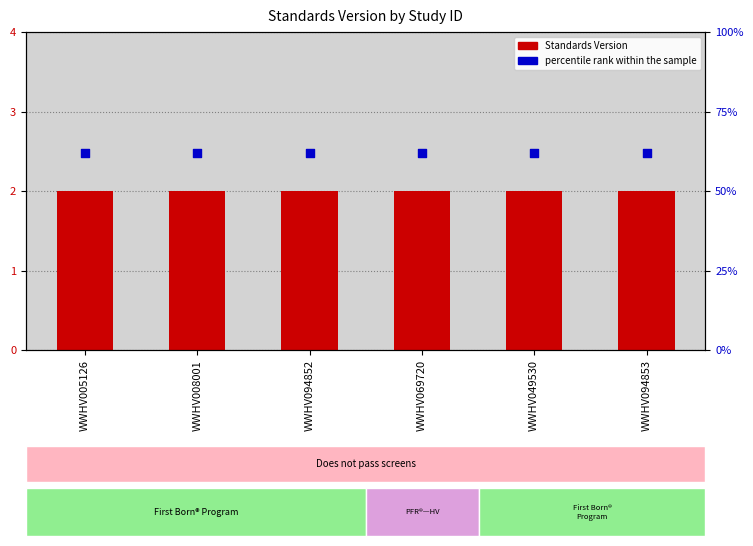

At which category is the sum across all series the highest?

WWHV005126